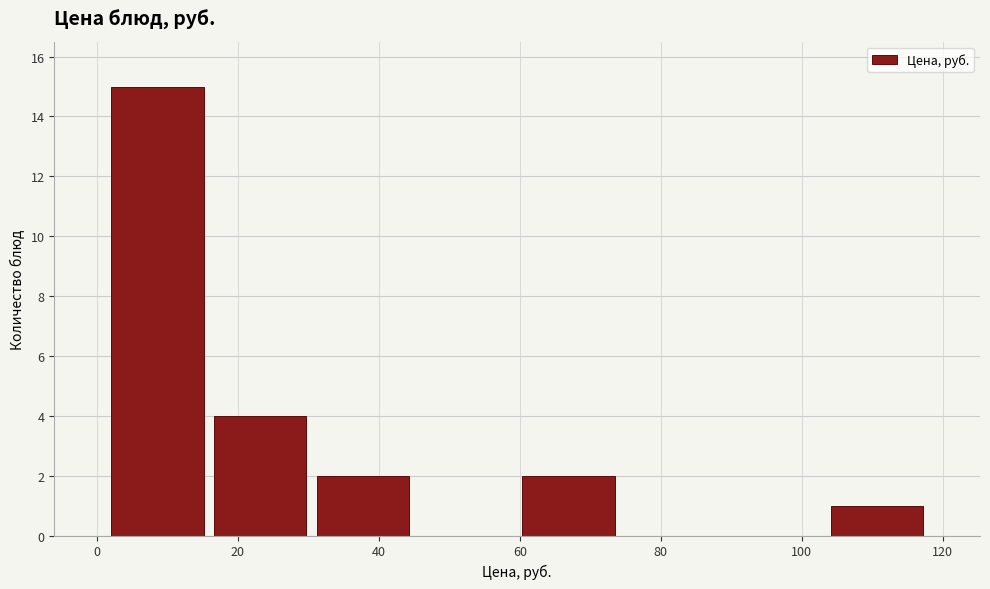

How tall is the bar that spans 60 to 74 on the x-axis? Neither the bar edges nor the heights are printed on the chart, so give them approximately, as read against the axes.

2